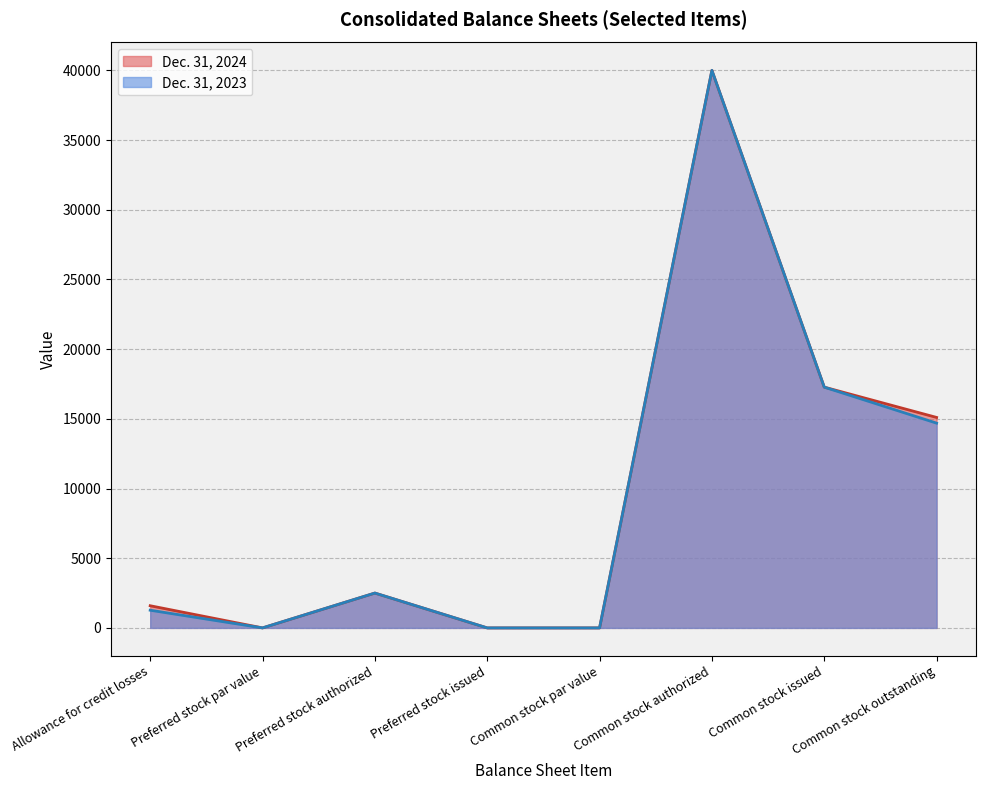

The Dec. 31, 2023 series shows 7768 at Common stock outstanding. True or false?

False